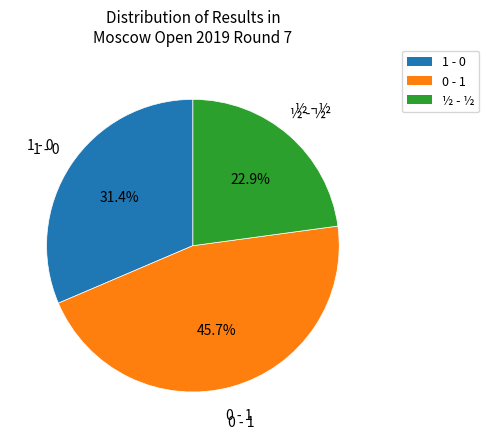

Count the number of slices in the pie.

3